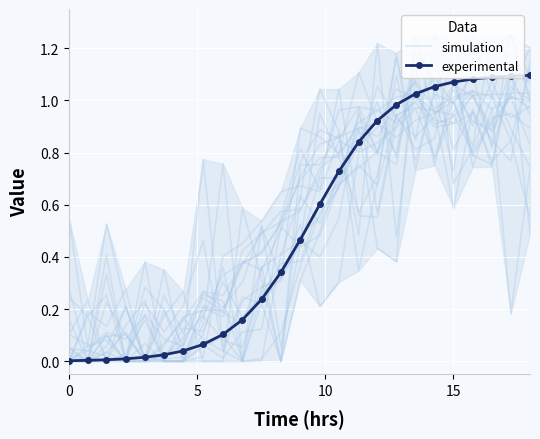

What is the average value of the simulation series?

0.5